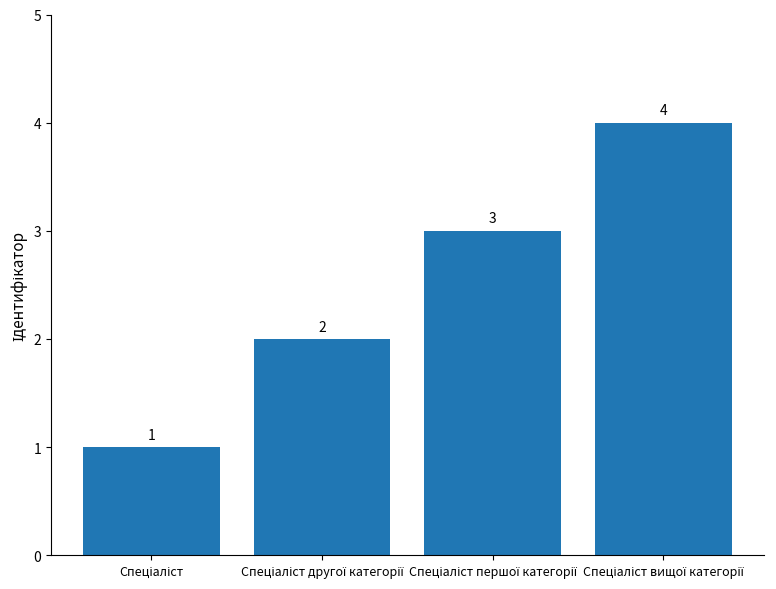

Are the bars horizontal?

No